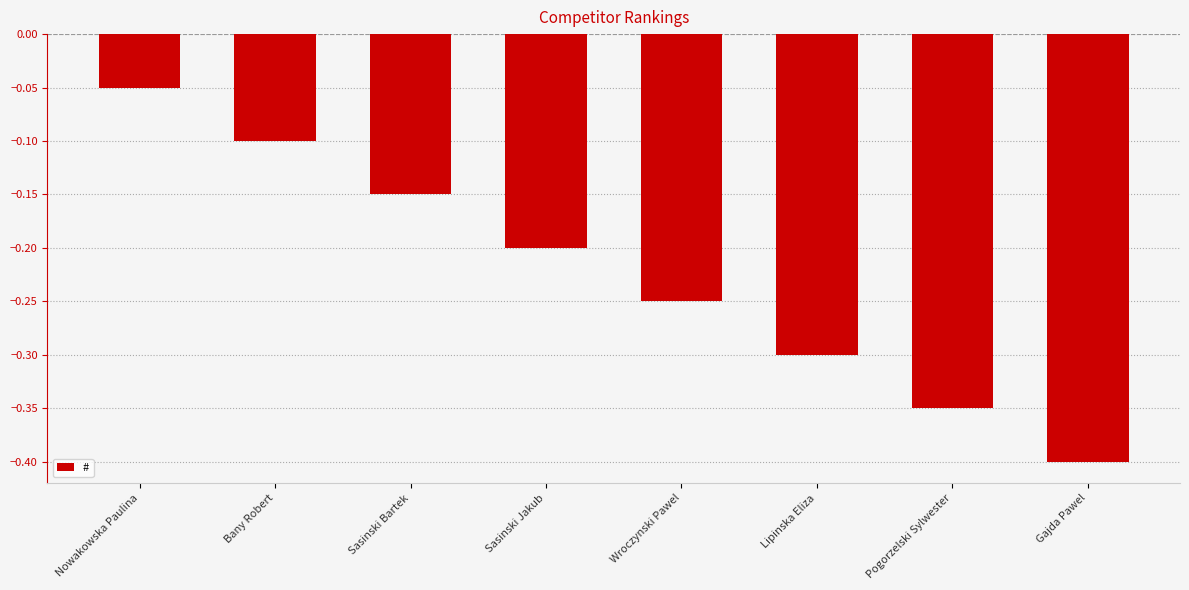

The chart shows a value of -0.2 at Pogorzelski Sylwester. True or false?

False